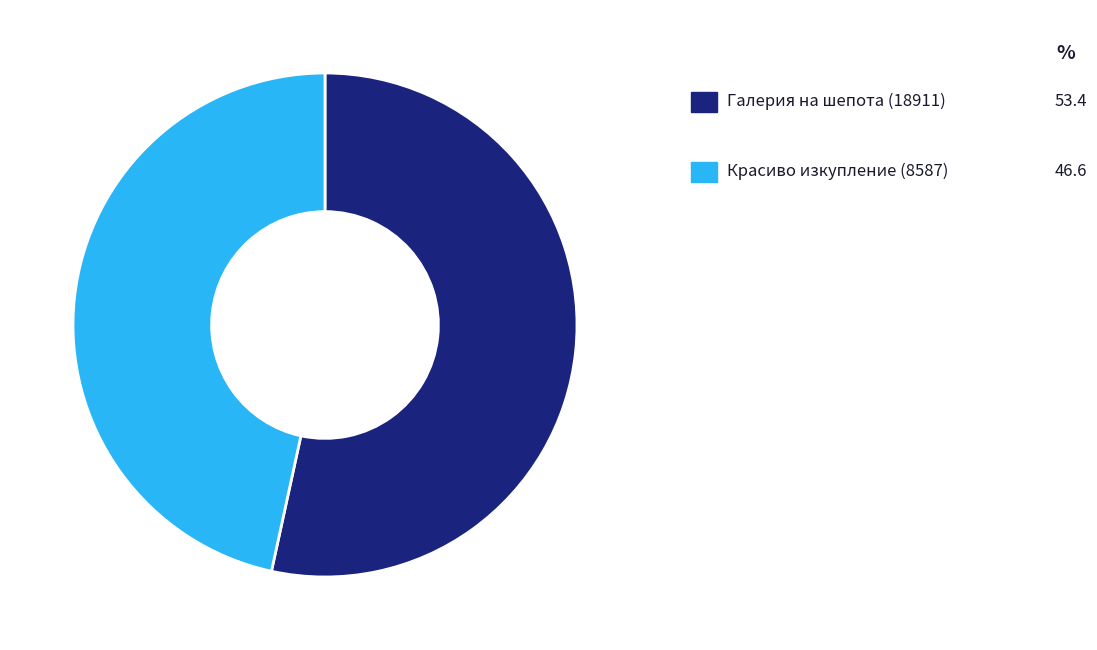

How many segments does this pie chart have?

2